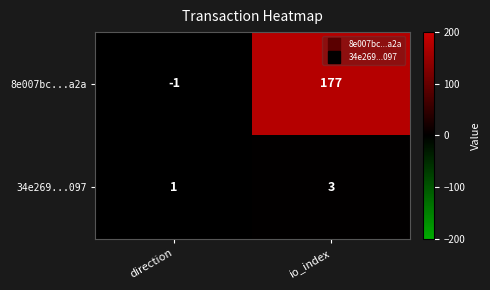

At io_index, list the series in order from smallest to largest.

34e269...097, 8e007bc...a2a